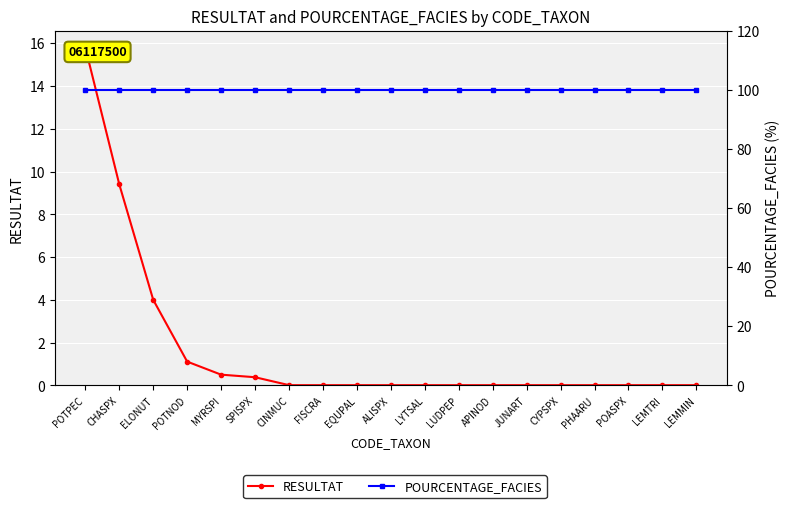

What is the average value of the POURCENTAGE_FACIES series?

100.0